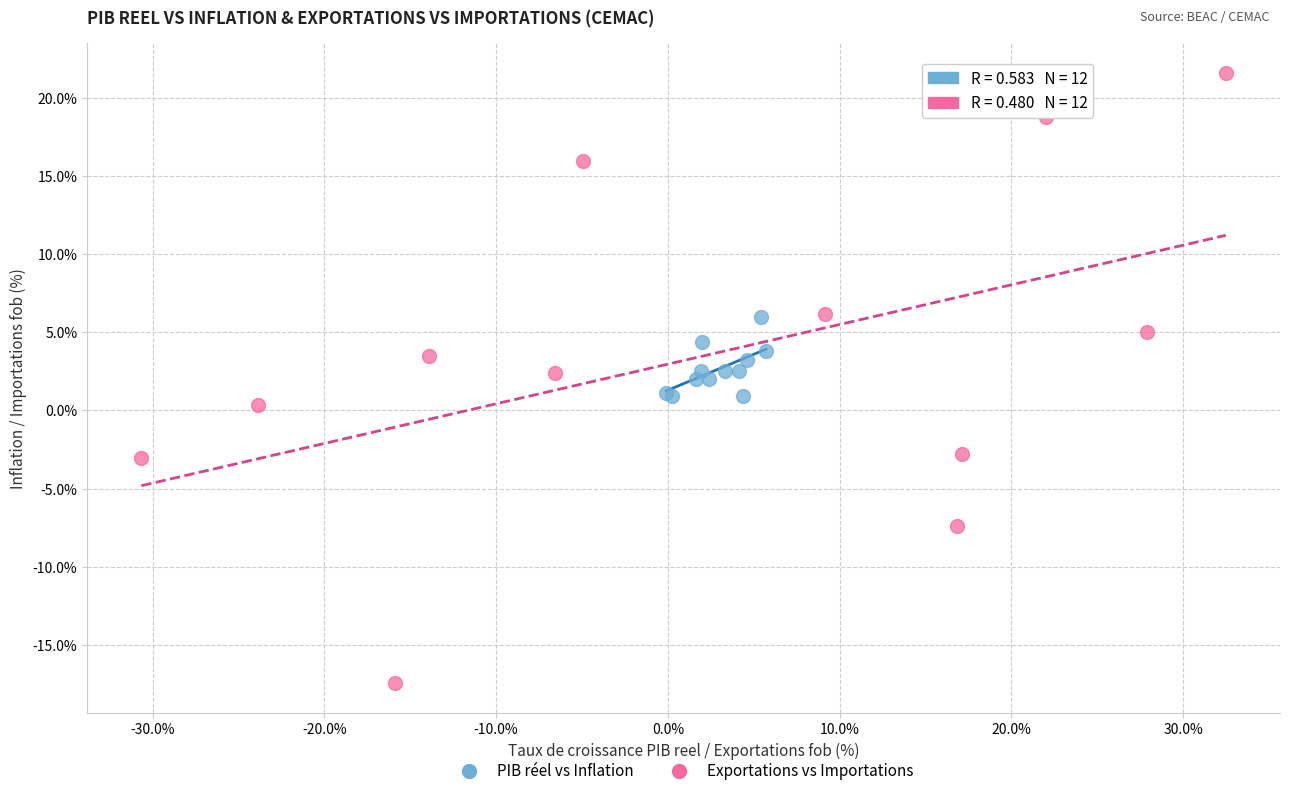

Which series reaches the minimum Y coordinate?

Exportations vs Importations